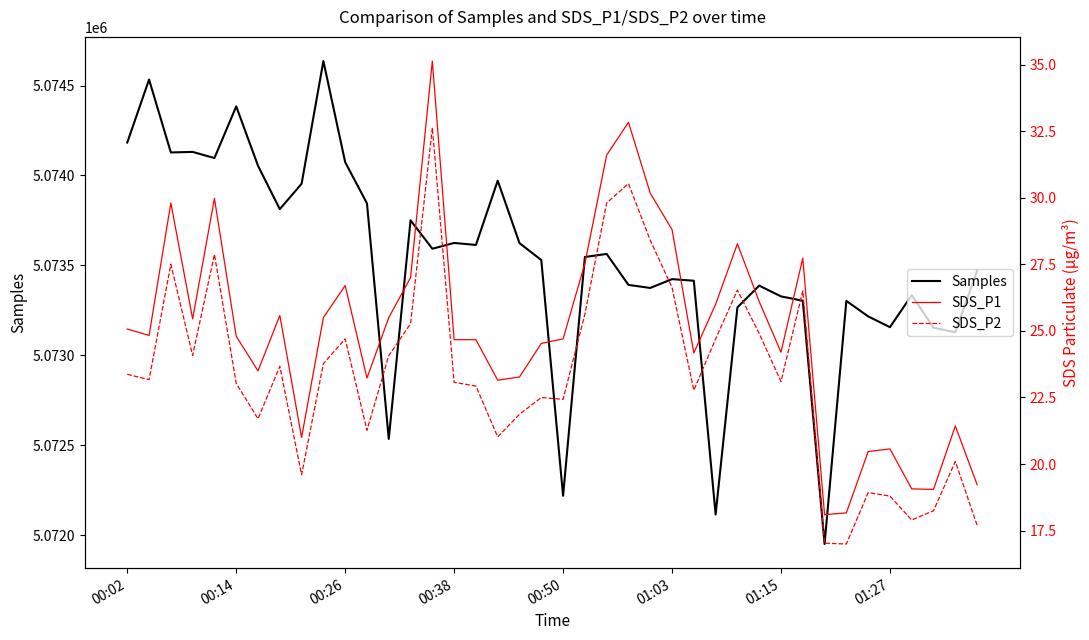

How many interior local valleys does the Samples series have?

12